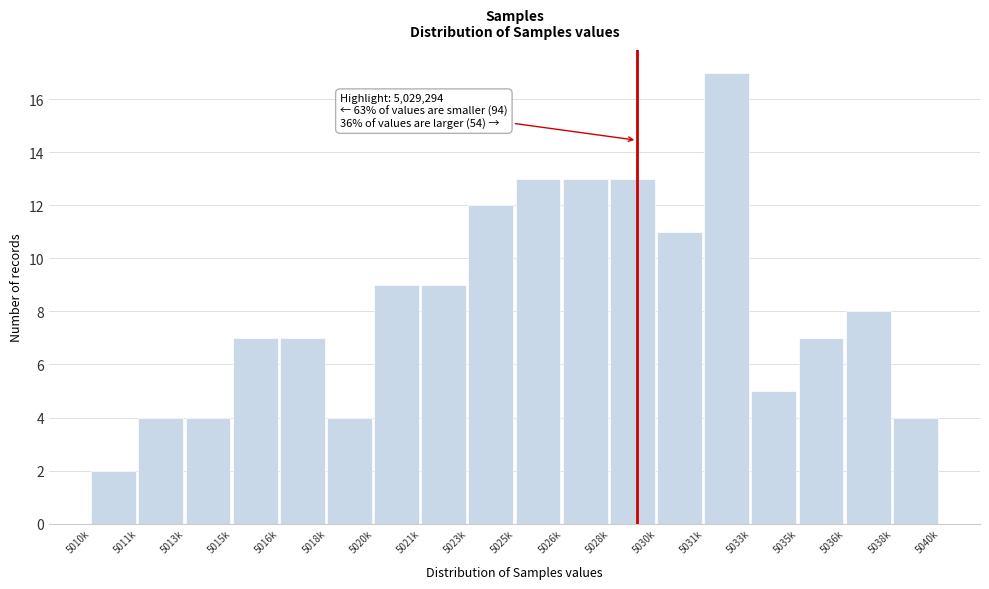

Reading left to right, transcribe all the data shown in this chart.

2	4	4	7	7	4	9	9	12	13	13	13	11	17	5	7	8	4